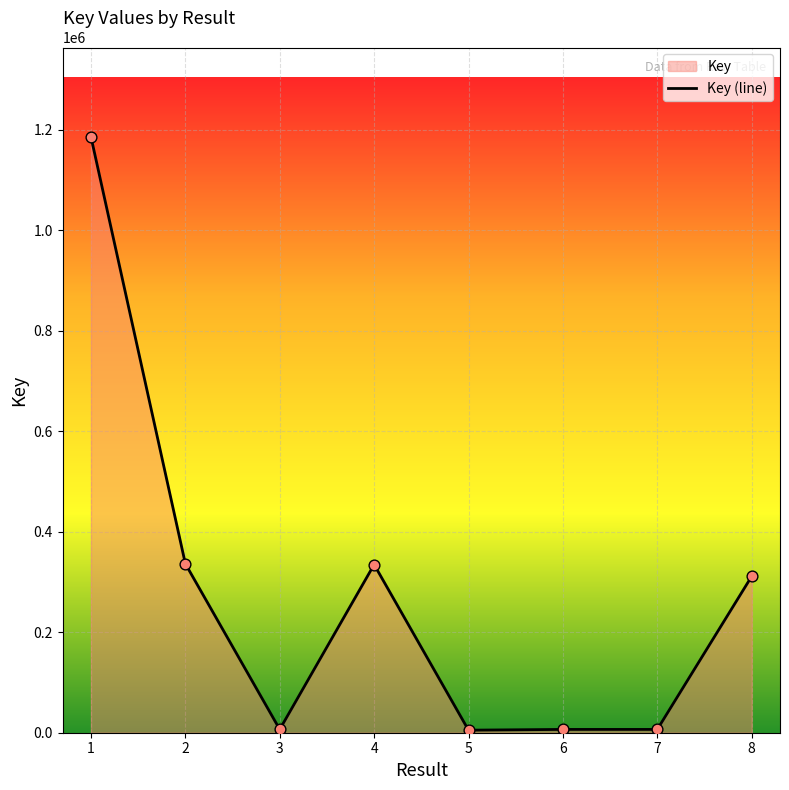

What is the change in value from 1 to 2?

-849783